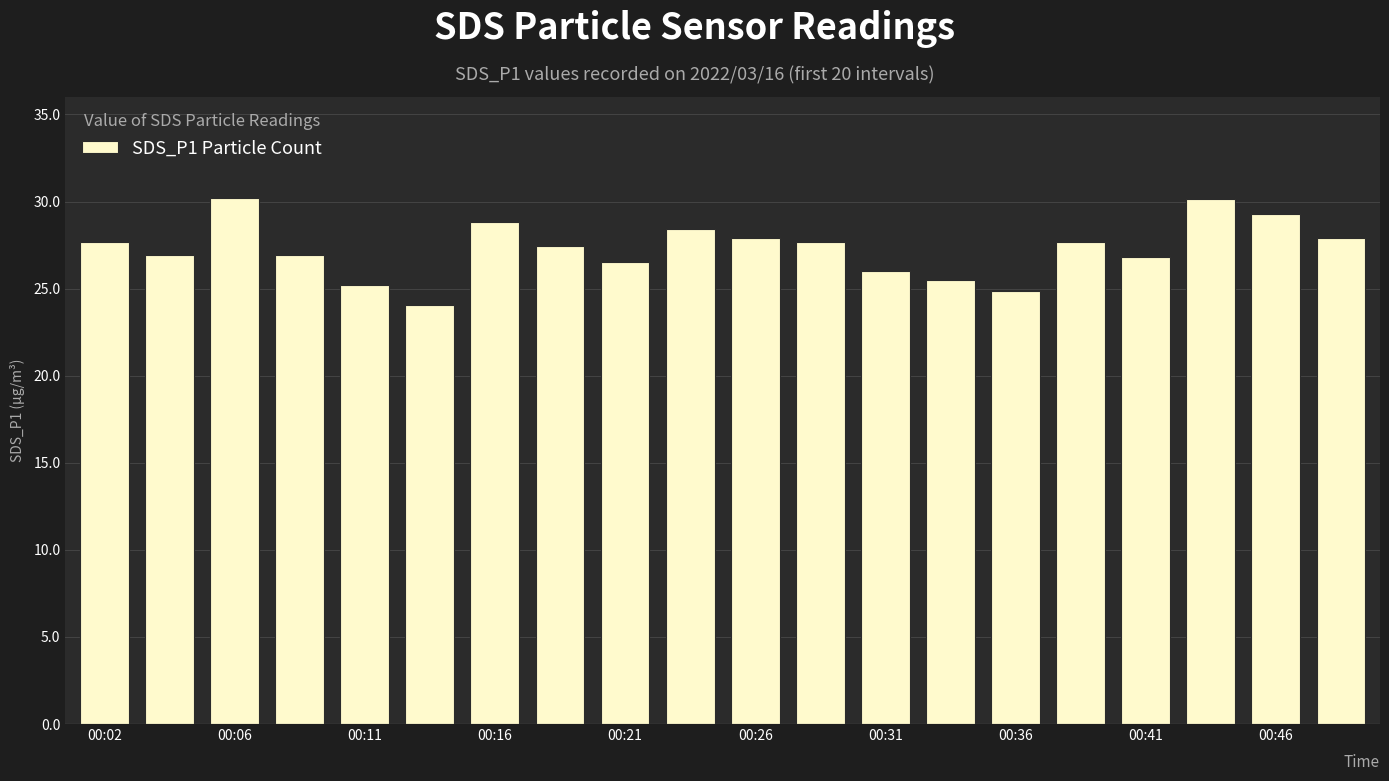

What is the sum of all values?

545.9